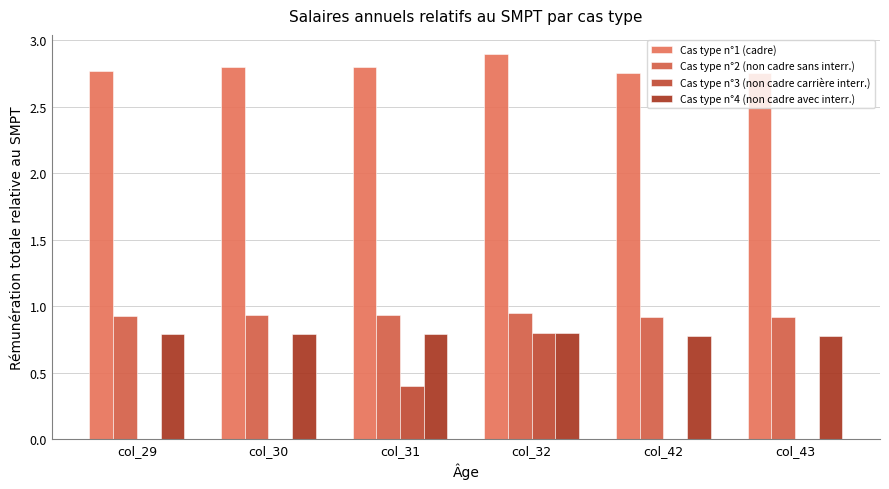

Which series has the largest total across all categories?

Cas type n°1 (cadre)